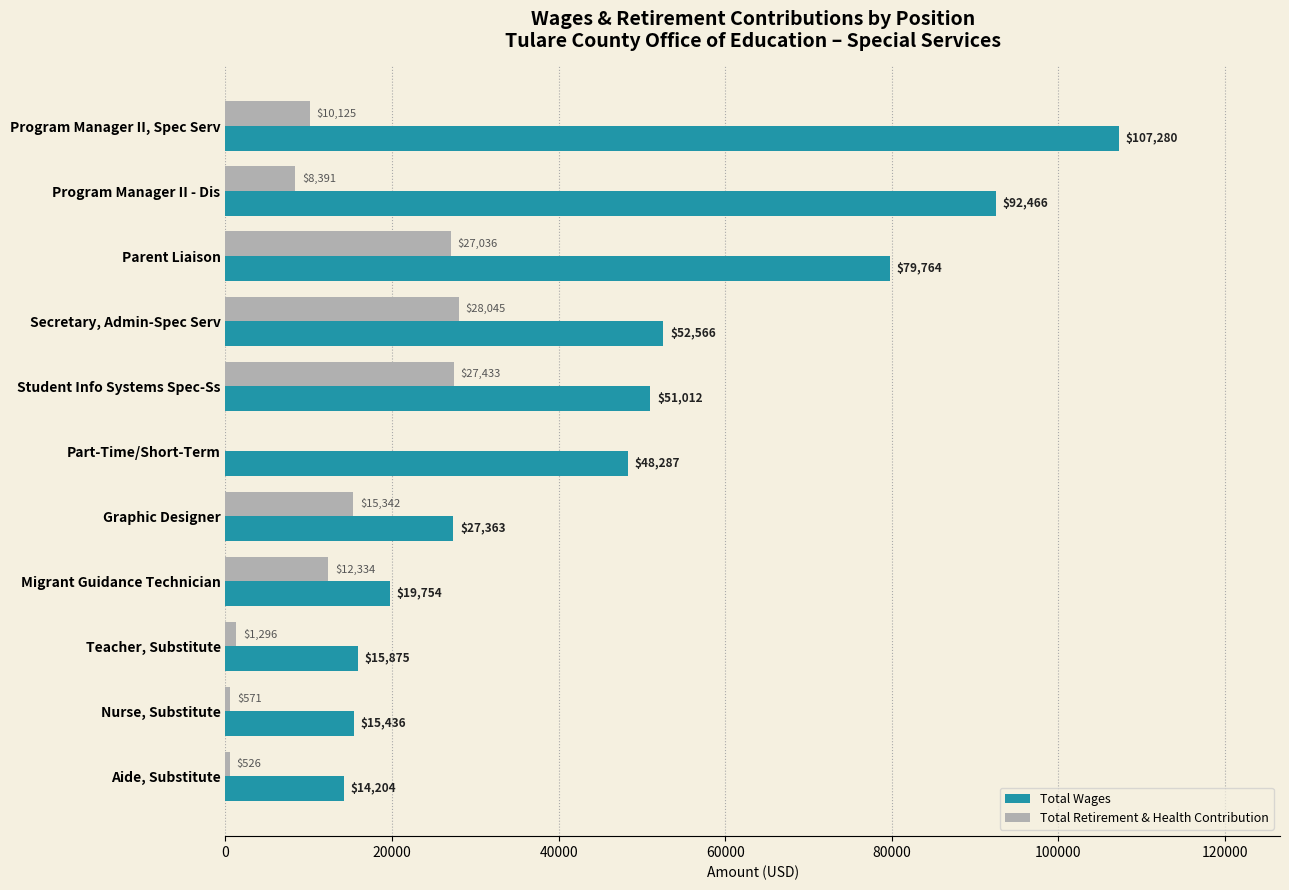

At which category is the sum across all series the highest?

Program Manager II, Spec Serv